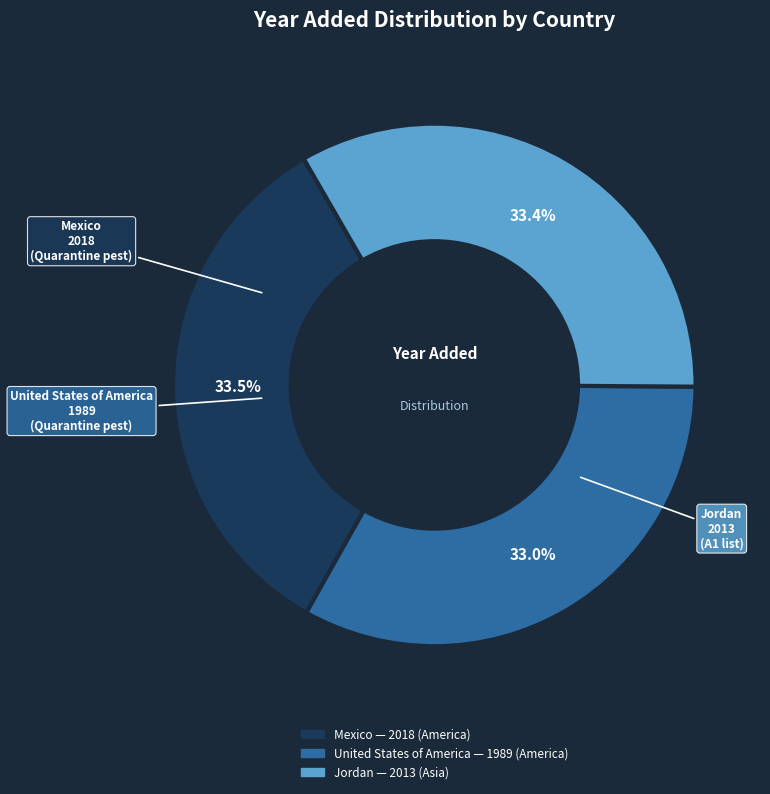

Is it true that United States of America is 39% of the pie?

False